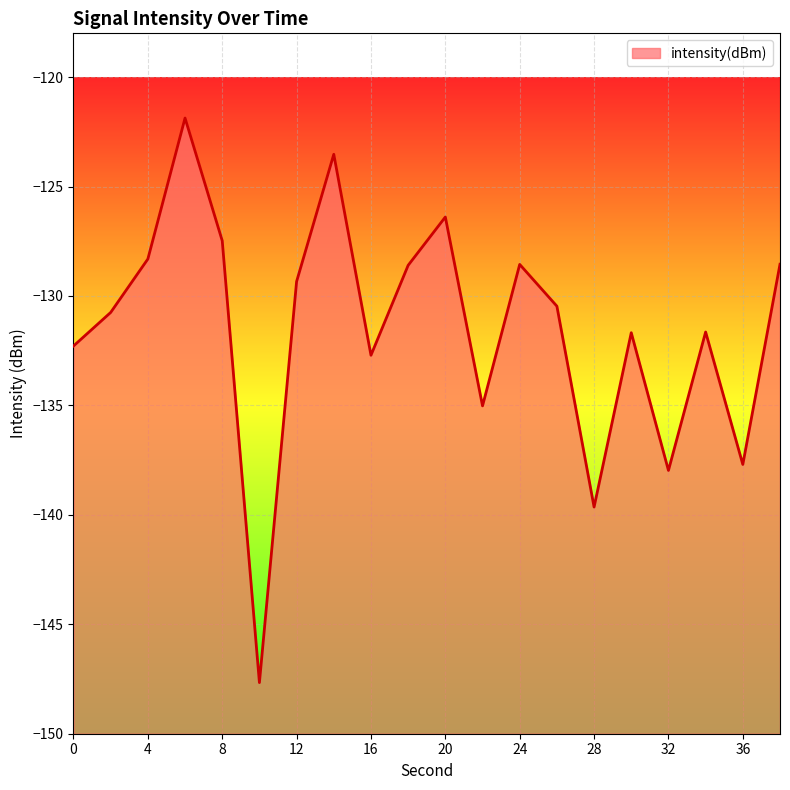

Reading left to right, extract all data points from this chart.

0=-132.3	2=-130.8	4=-128.3	6=-121.9	8=-127.5	10=-147.7	12=-129.3	14=-123.5	16=-132.7	18=-128.6	20=-126.4	22=-135.0	24=-128.6	26=-130.5	28=-139.6	30=-131.7	32=-138.0	34=-131.6	36=-137.7	38=-128.5